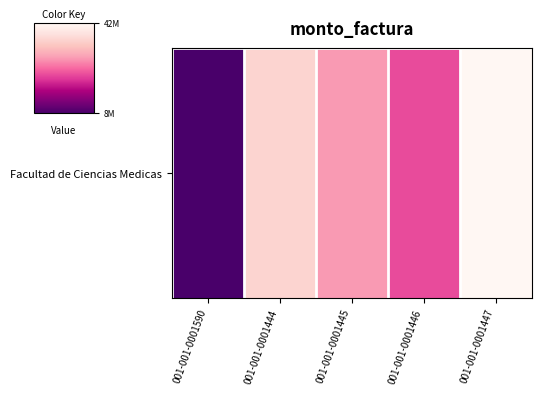

Which label corresponds to the smallest value in the chart?

001-001-0001590